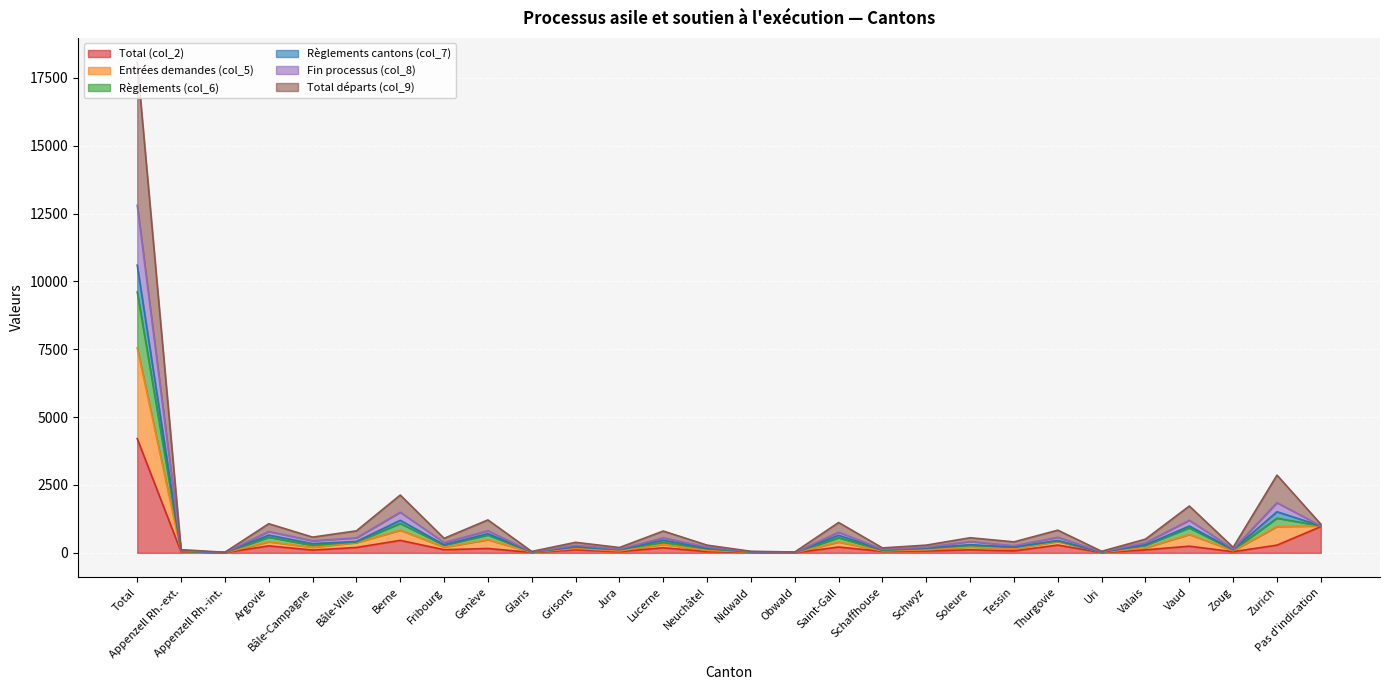

What are all the series names shown in the legend?

Total (col_2), Entrées demandes (col_5), Règlements (col_6), Règlements cantons (col_7), Fin processus (col_8), Total départs (col_9)